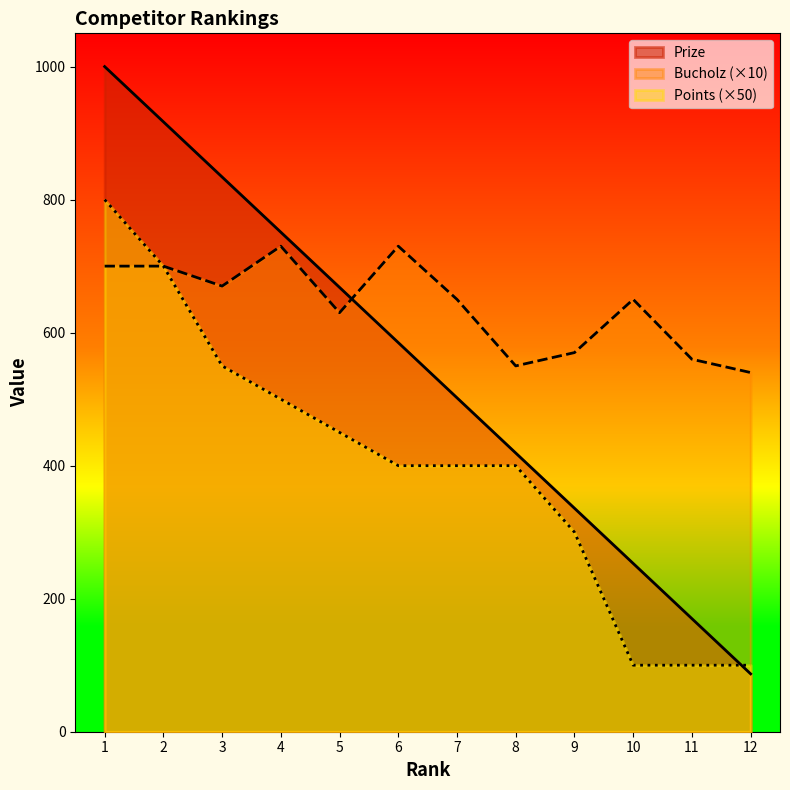

After their last crossing, which series has the higher values: Bucholz or Prize?

Bucholz